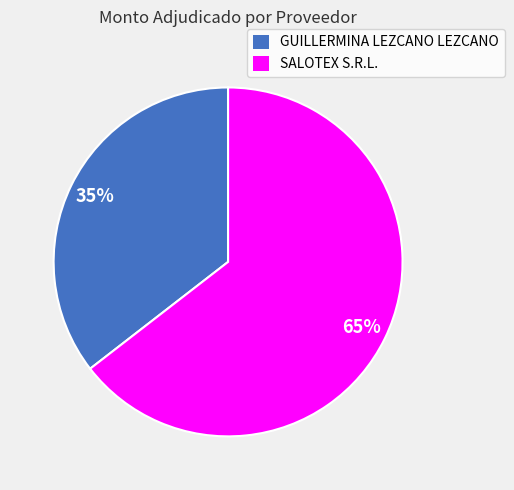

To the nearest percent, what is the average slice percentage?

50%